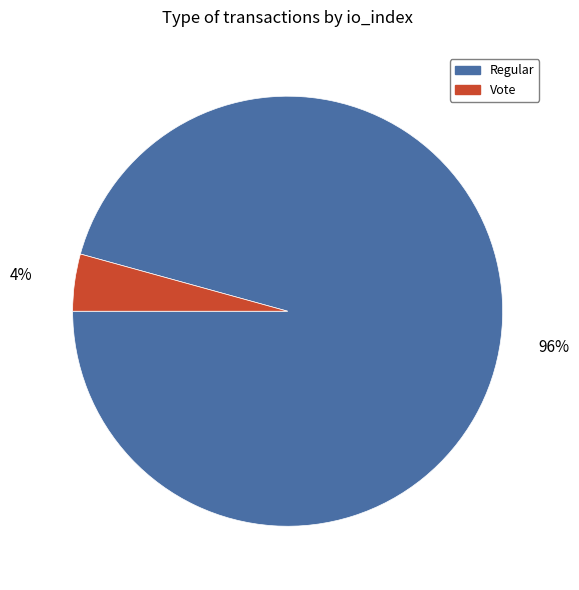

How many slices are in this pie chart?

2